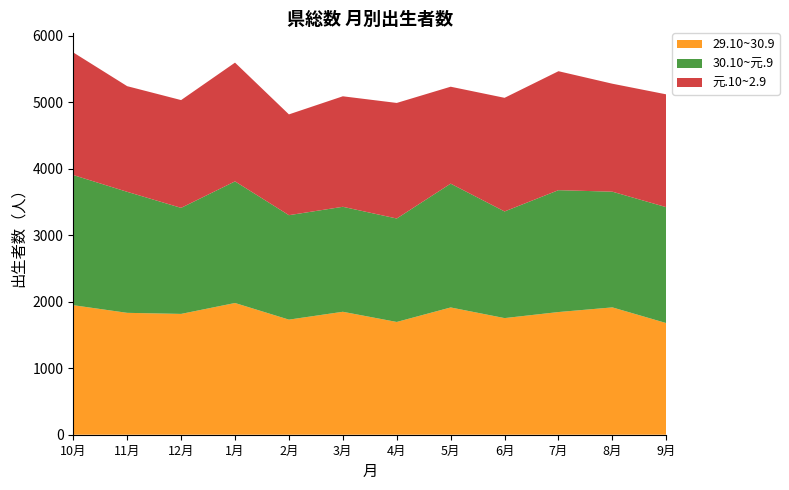

Reading left to right, transcribe all the data shown in this chart.

29.10~30.9: 1947	1832	1816	1980	1730	1848	1695	1913	1753	1844	1914	1678
30.10~元.9: 1956	1819	1594	1828	1570	1578	1555	1861	1603	1832	1739	1742
元.10~2.9: 1843	1588	1620	1785	1515	1661	1737	1457	1708	1788	1623	1696